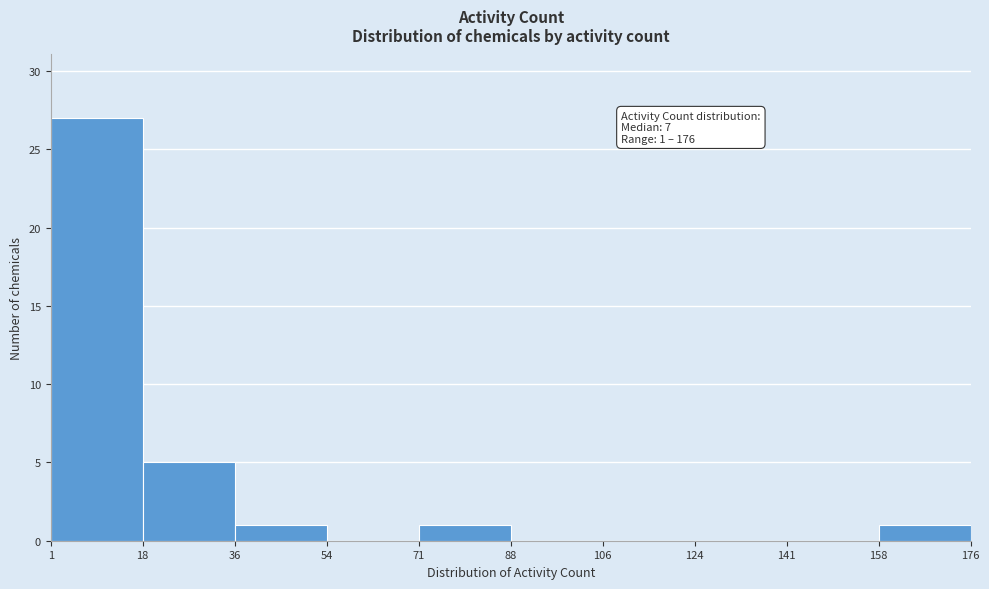

Which range on the x-axis has the tallest bar?

1 to 18